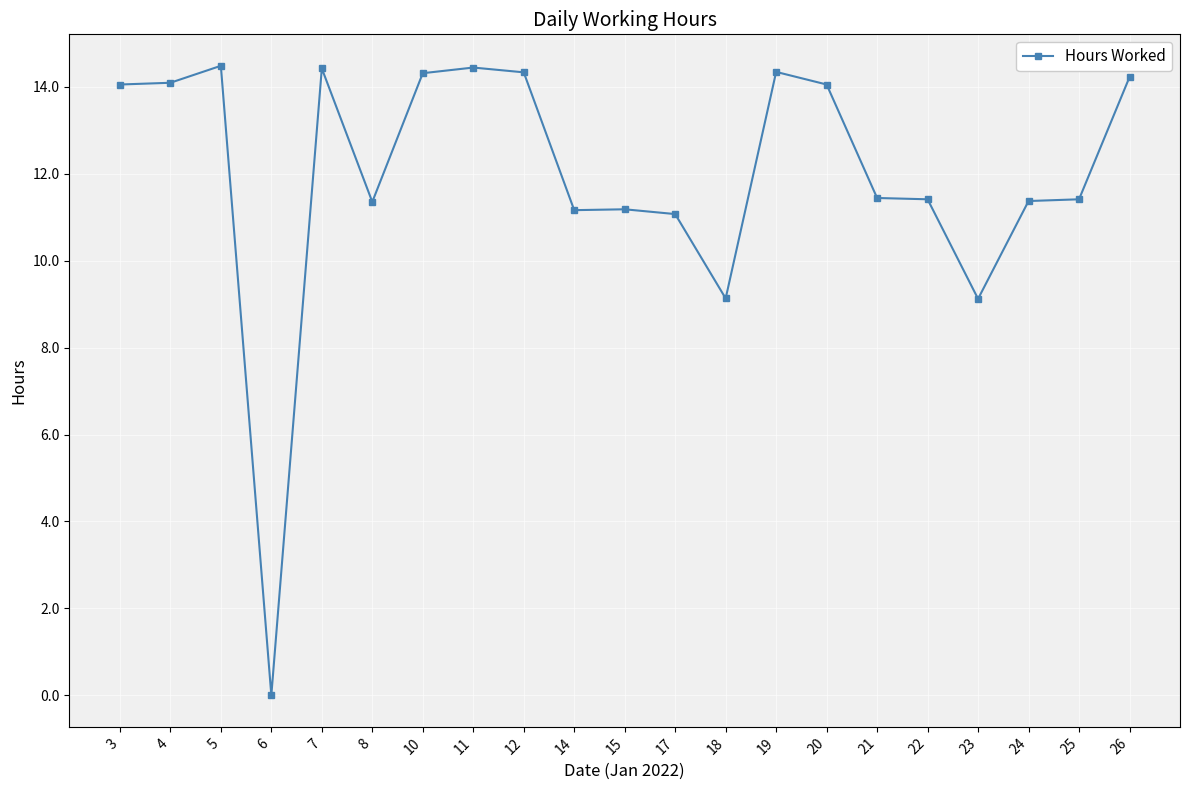

How many distinct data groups are displayed?

1